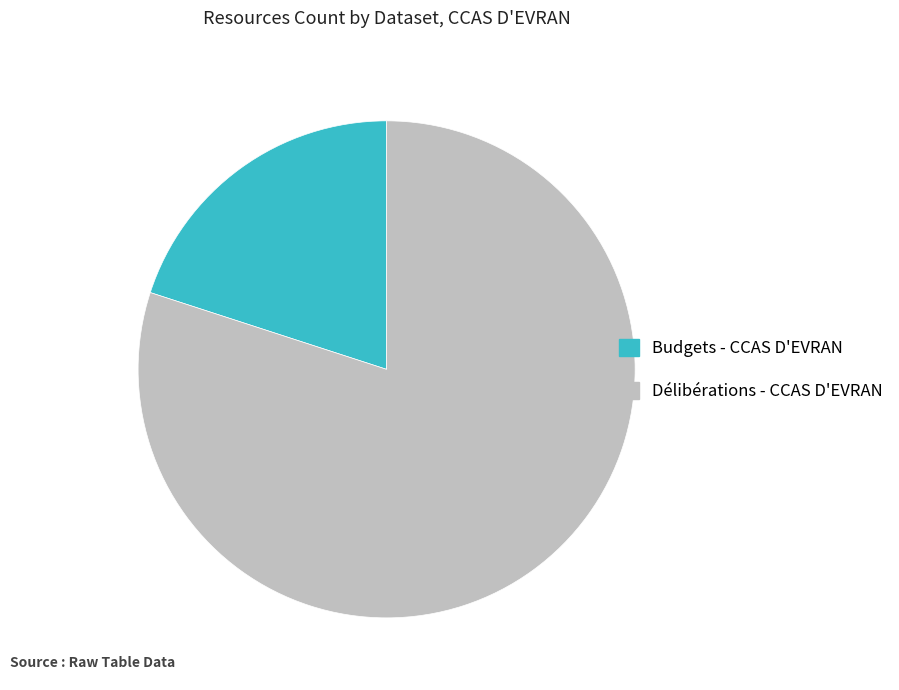

How many slices are in this pie chart?

2